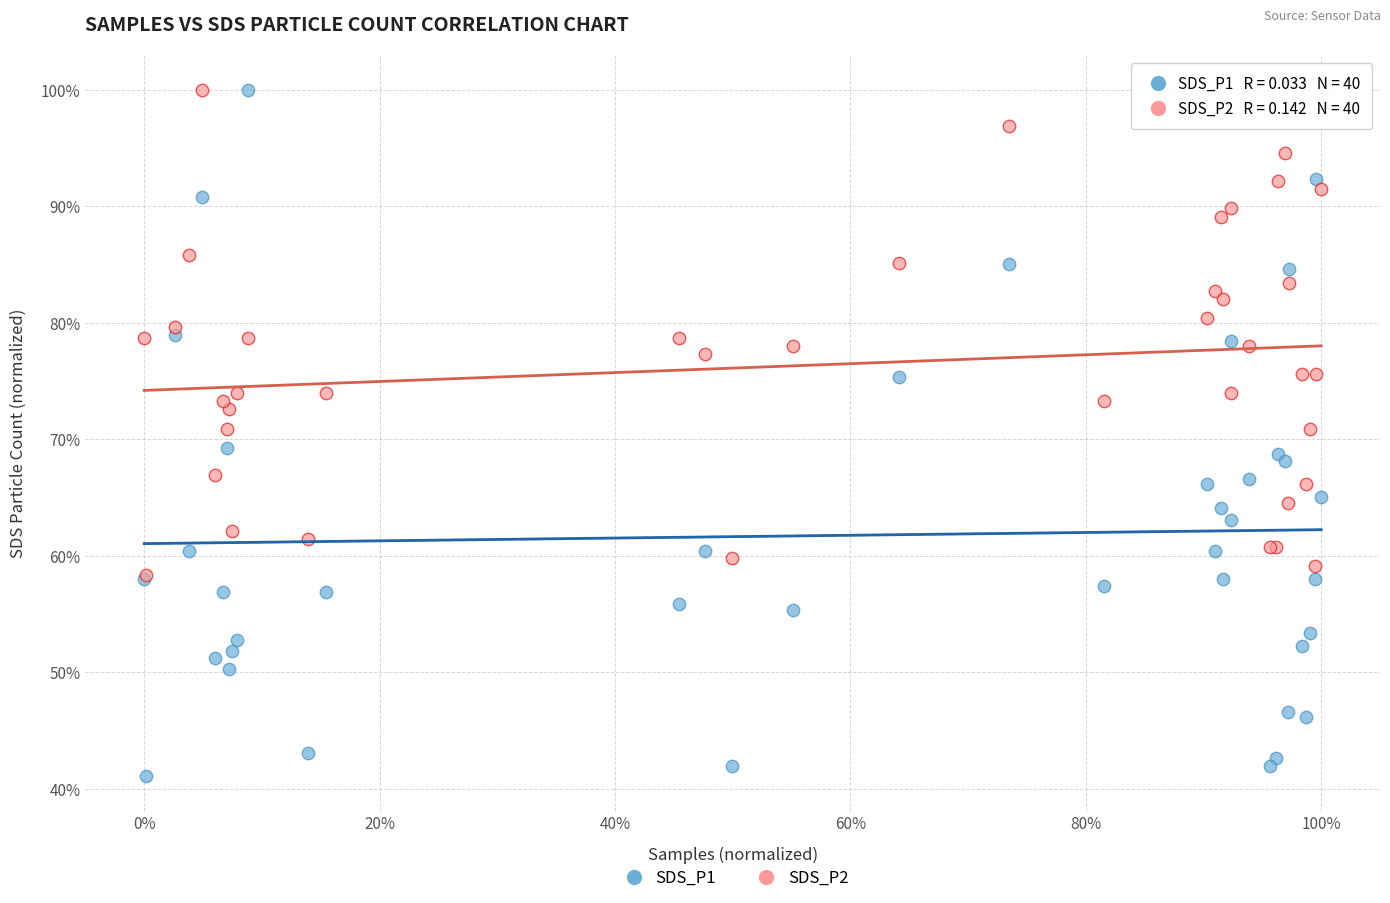

Which series reaches the minimum Y coordinate?

SDS_P1